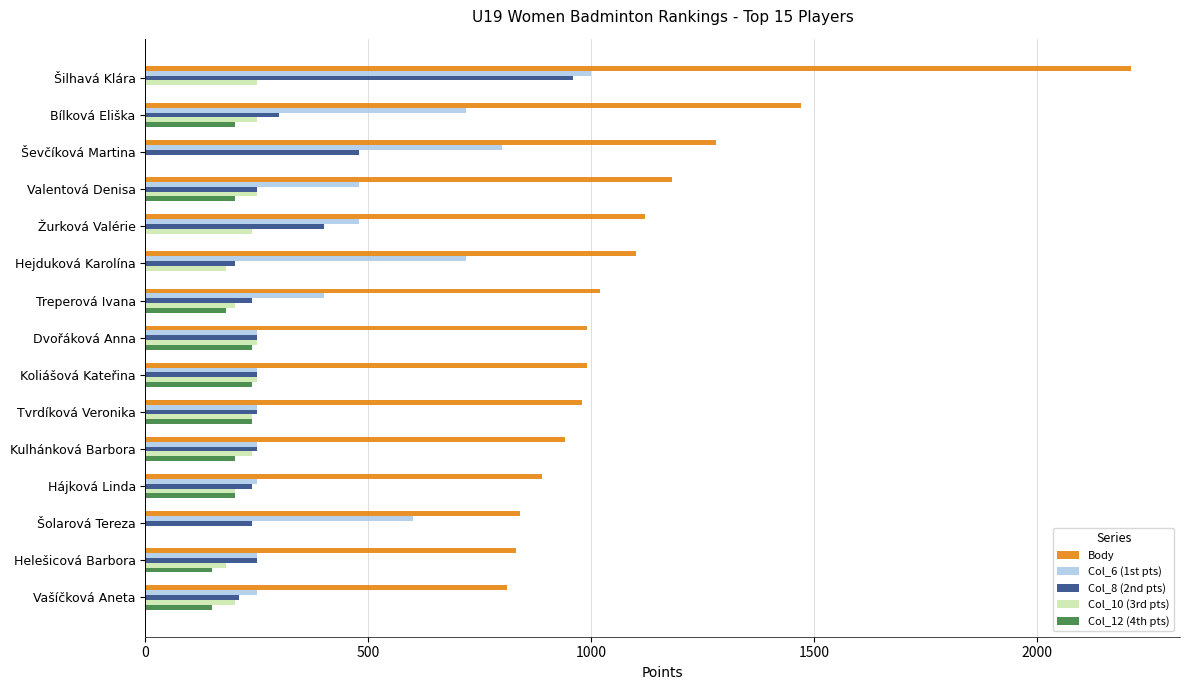

Which series has the widest spread of values?

Body